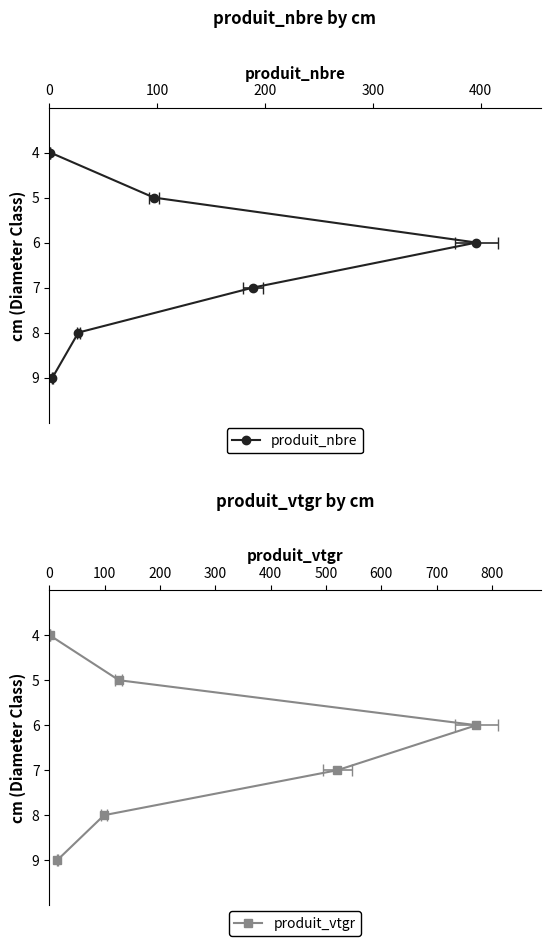

True or false: produit_vtgr and produit_nbre cross at least once.

False